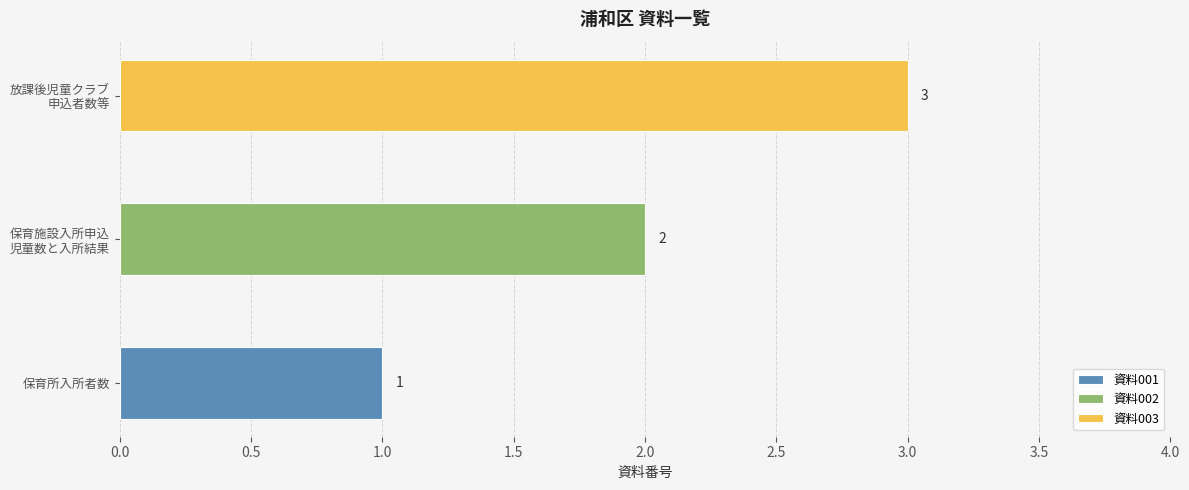

What is the difference between the second highest and minimum values?

1